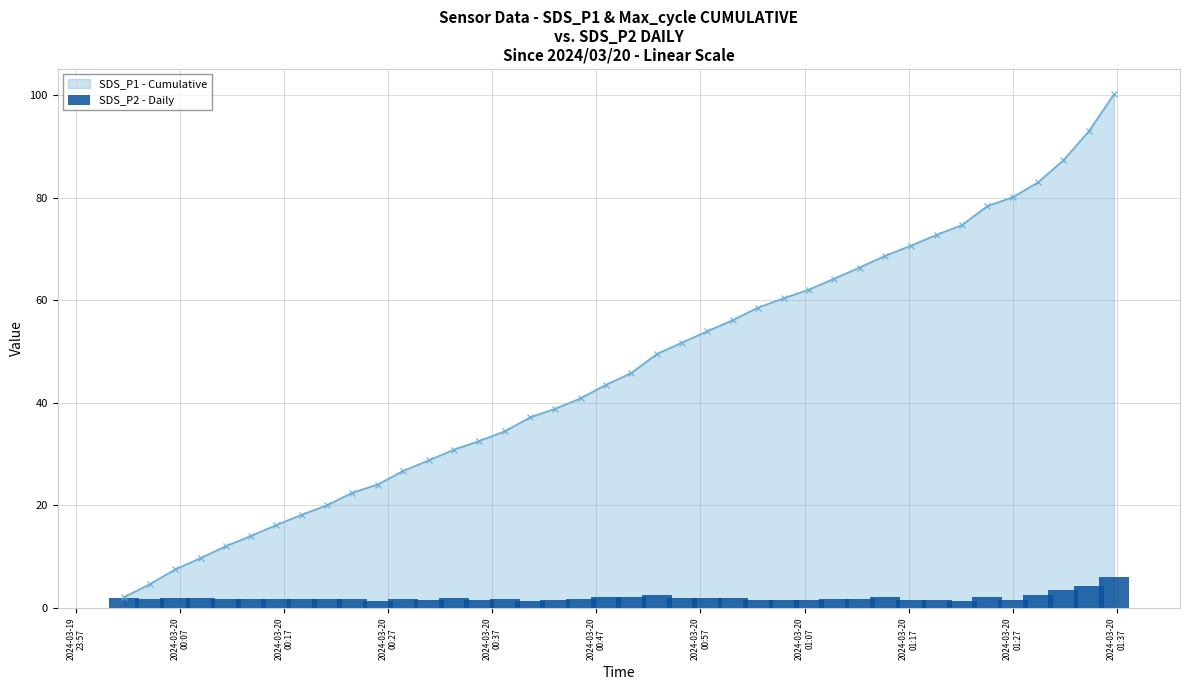

How many values in the SDS_P1 - Cumulative series are below 45?

20